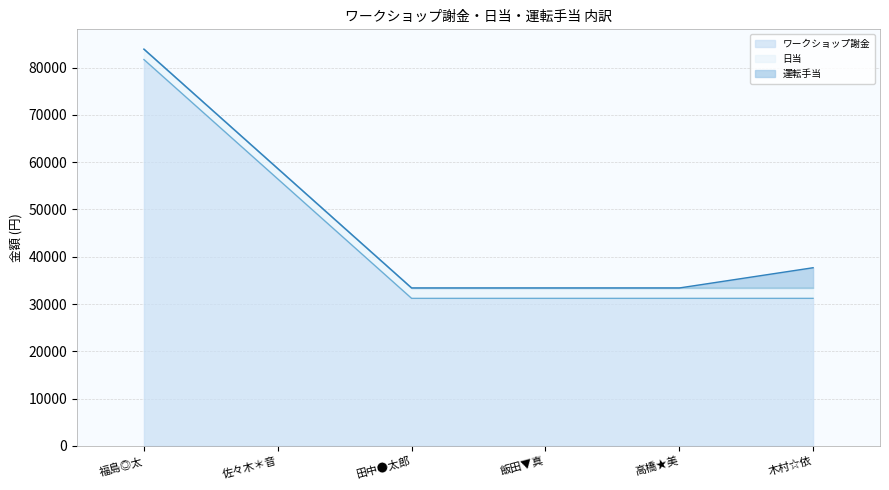

What is the highest value of the ワークショップ謝金 series?

81700